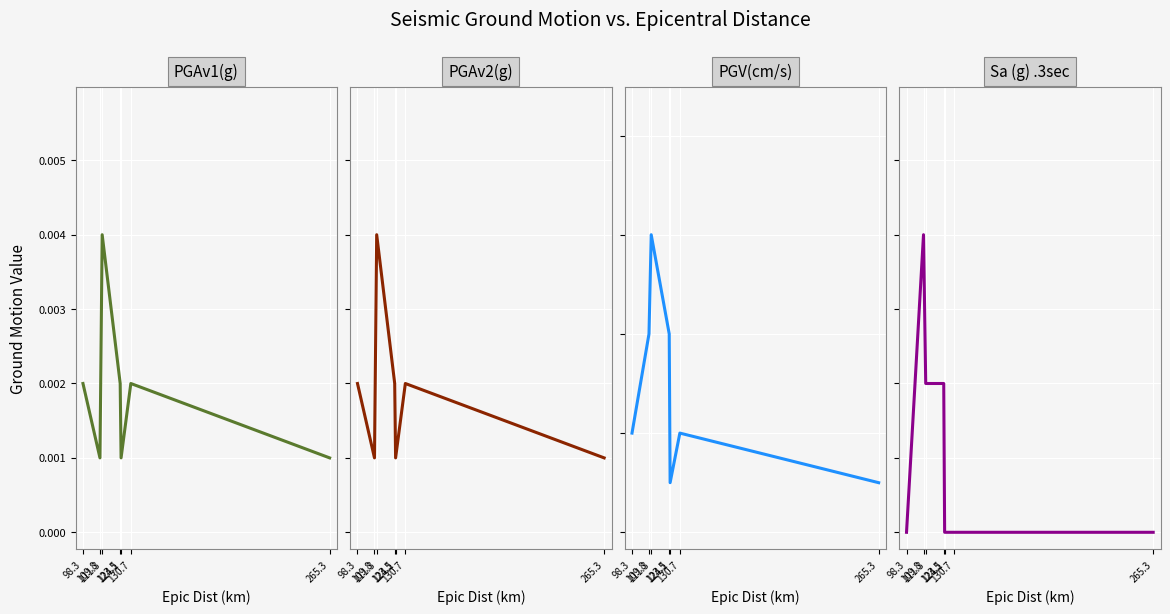

List the labels in order of Sa (g) .3sec value, largest first.

109.8, 111.3, 123.5, 98.3, 124.1, 130.7, 265.3